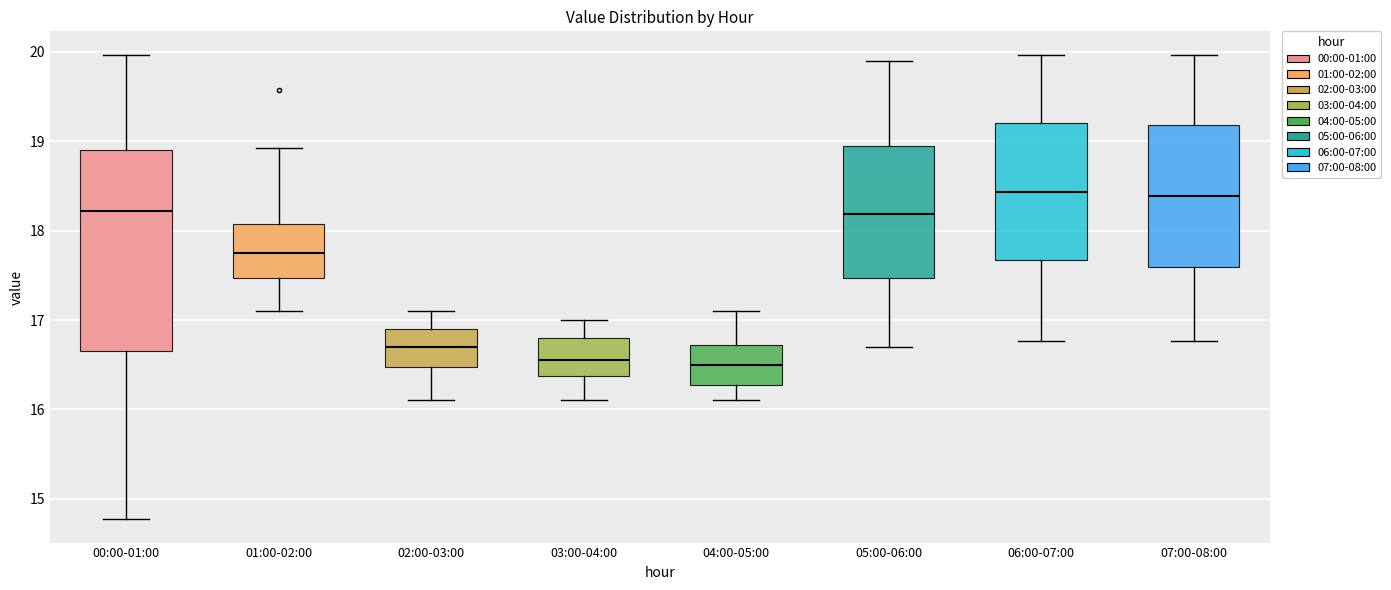

Reading left to right, read every box against the y-axis: the position of its median line, the range the box covers, and the ends of its whiskers. The values are not printed on the chart, so give them approximately, as read against the axis.

00:00-01:00: median 18.2, box 16.7 to 18.9, whiskers 14.8 to 20.0
01:00-02:00: median 17.8, box 17.5 to 18.1, whiskers 17.1 to 18.9
02:00-03:00: median 16.7, box 16.5 to 16.9, whiskers 16.1 to 17.1
03:00-04:00: median 16.6, box 16.4 to 16.8, whiskers 16.1 to 17.0
04:00-05:00: median 16.5, box 16.3 to 16.7, whiskers 16.1 to 17.1
05:00-06:00: median 18.2, box 17.5 to 19.0, whiskers 16.7 to 19.9
06:00-07:00: median 18.4, box 17.7 to 19.2, whiskers 16.8 to 20.0
07:00-08:00: median 18.4, box 17.6 to 19.2, whiskers 16.8 to 20.0